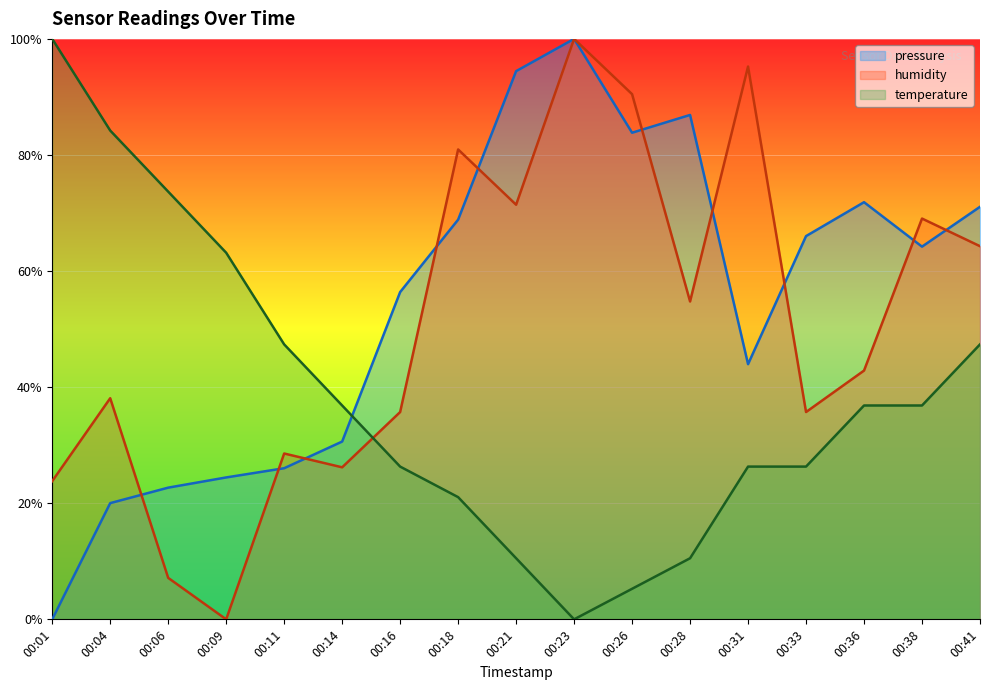

What is the greatest value displayed?

100.0